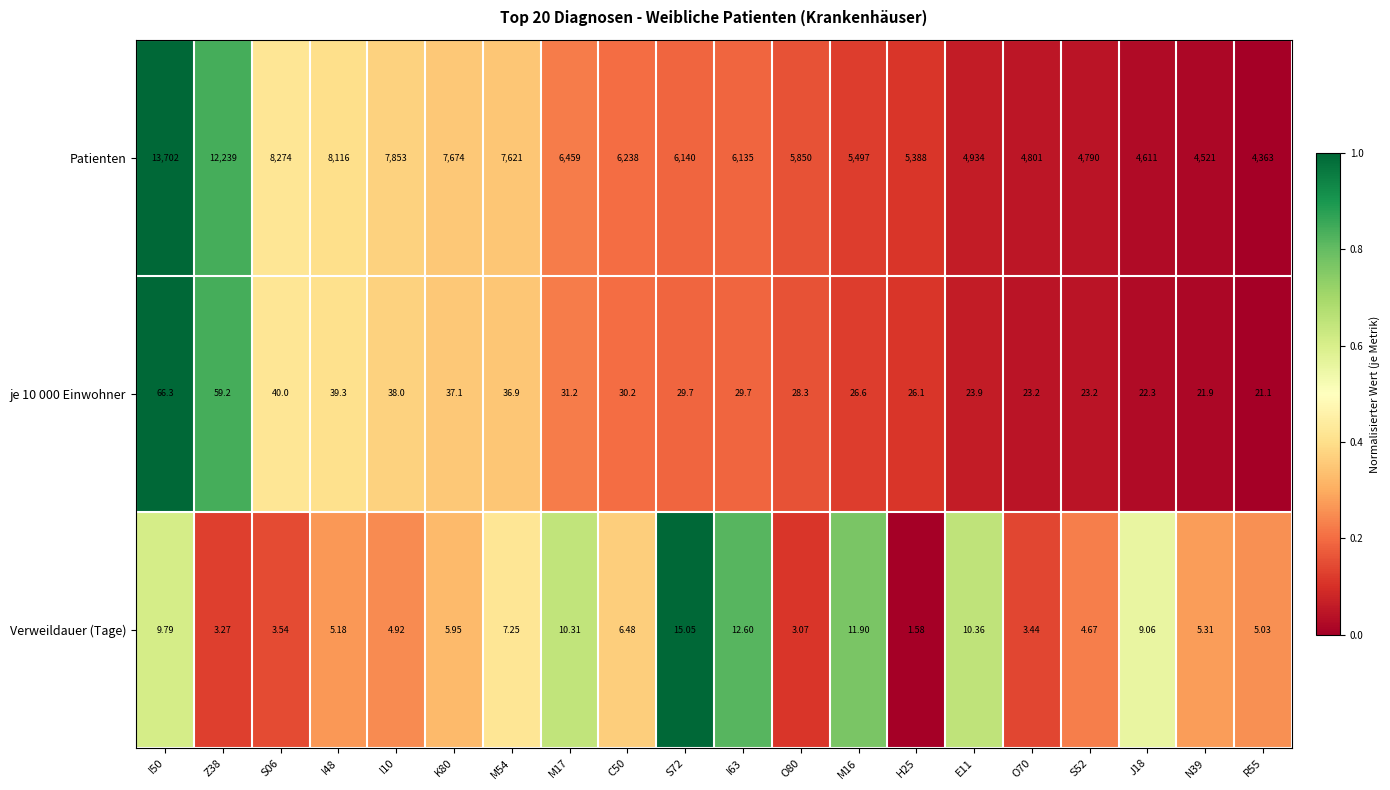

What is the total value across all series at K80?

7717.1